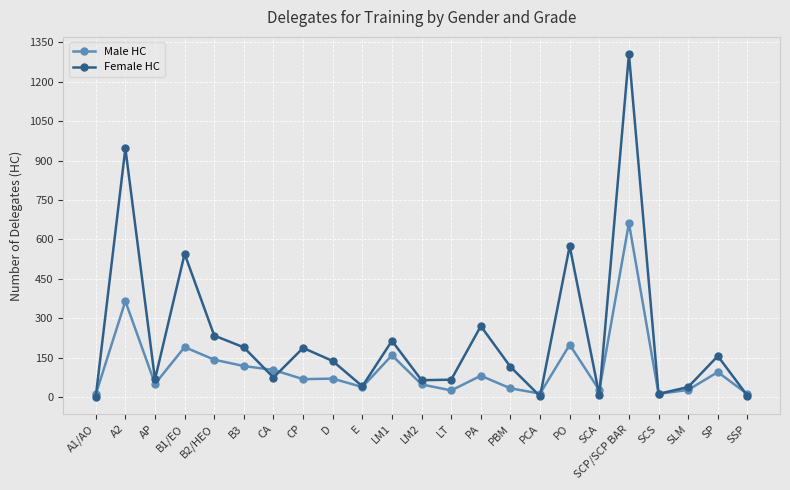

Which series has the largest total across all categories?

Female HC